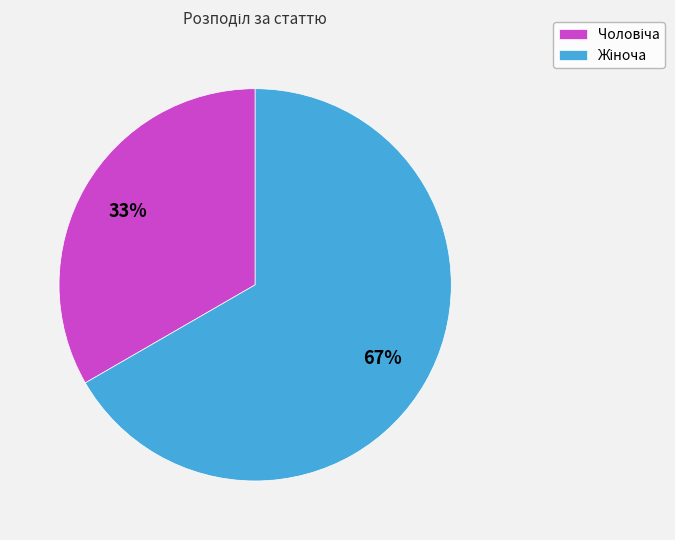

Count the number of slices in the pie.

2